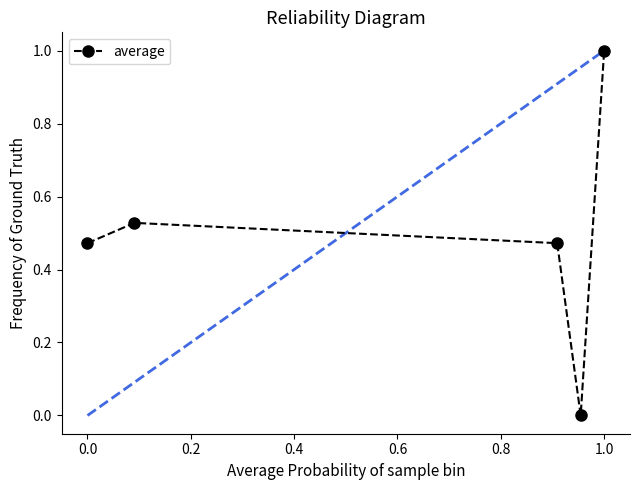

How many interior local valleys (lower than both neighbors) does the data have?

1